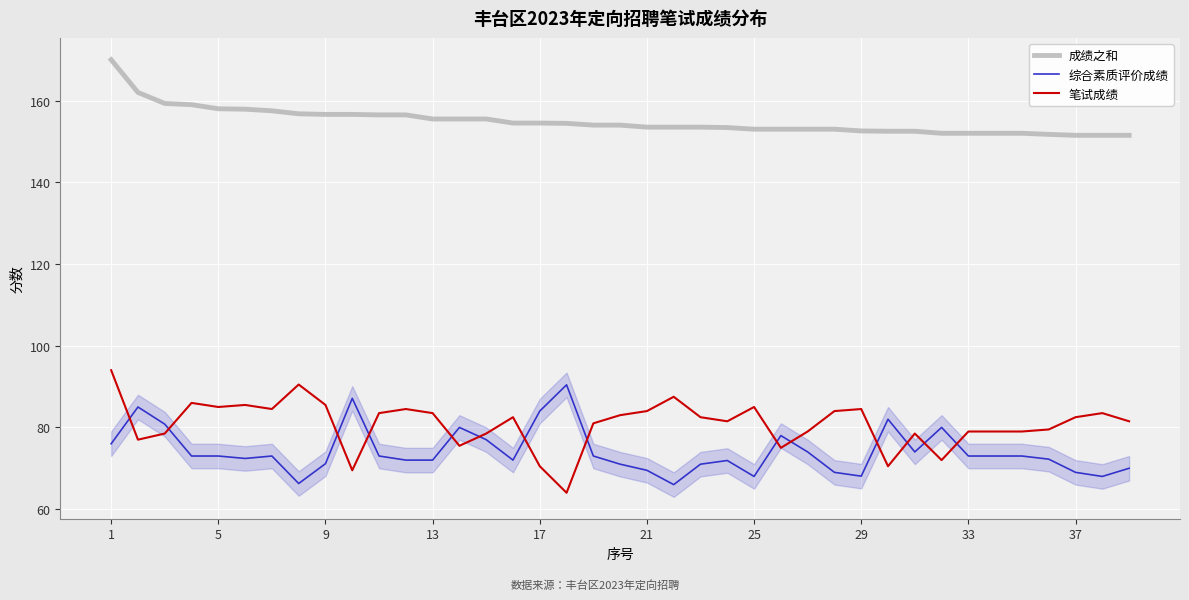

Does the chart display data point markers on the line(s)?

No